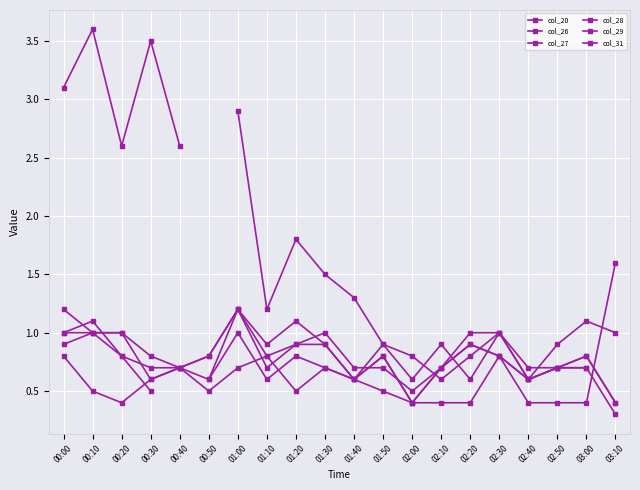

What is the approximate value of col_20 at 01:20?

1.8